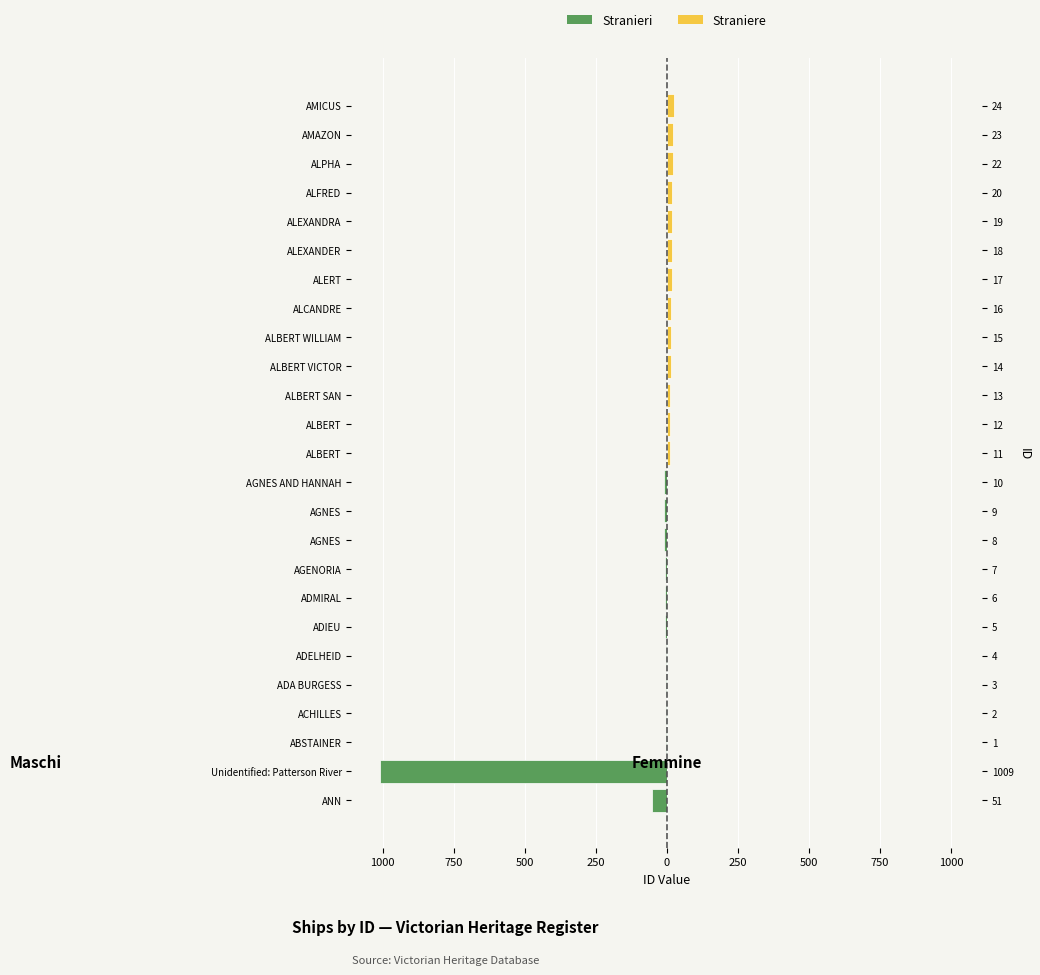

Which series changed the most between ABSTAINER and ALBERT?

Femmine (Straniere)